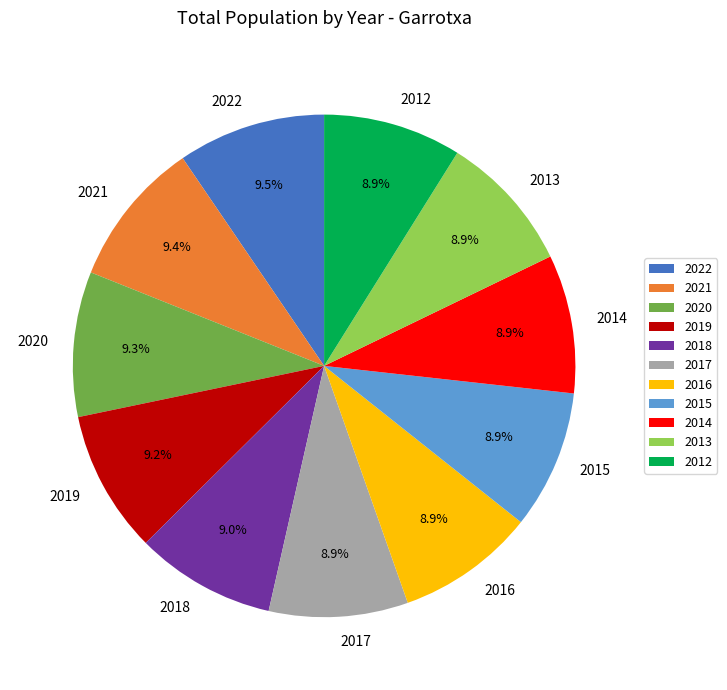

Is it true that 2013 is 1% of the pie?

False